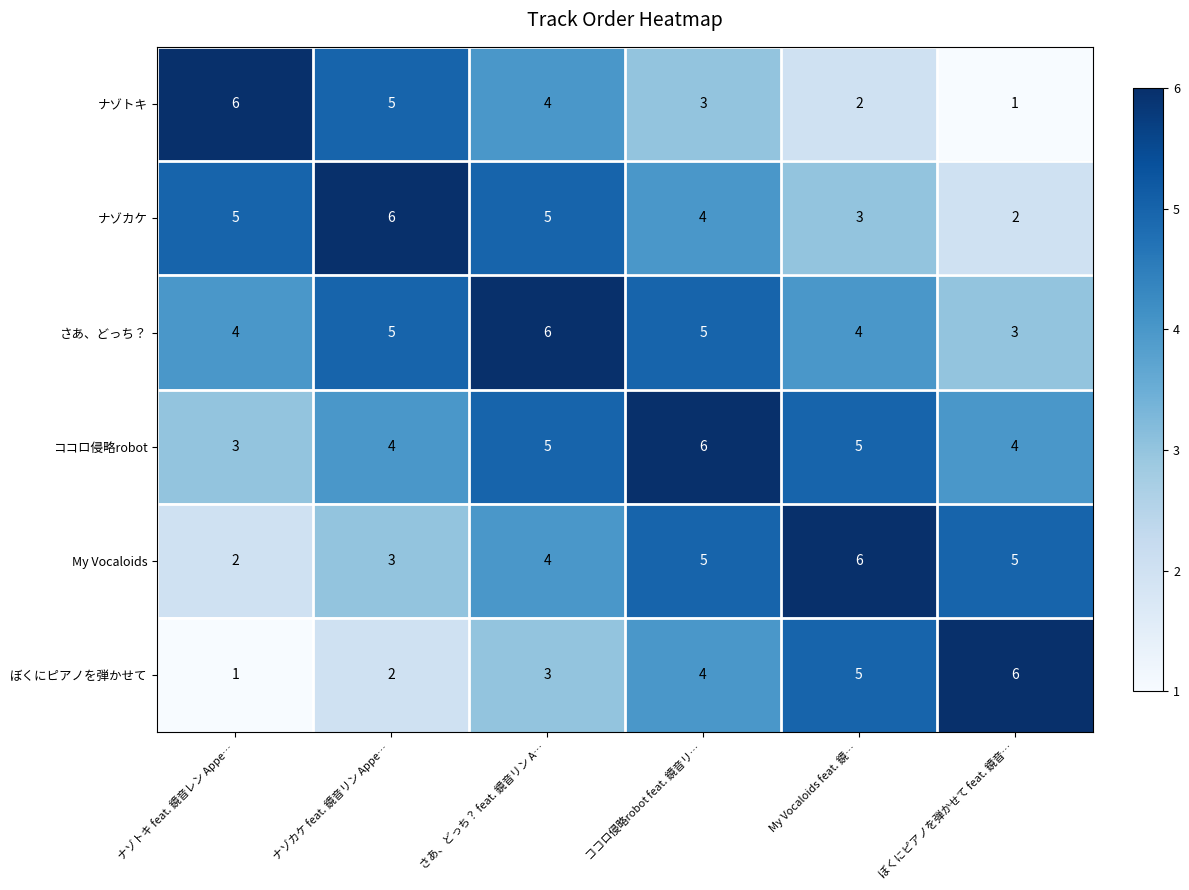

What is the spread (max minus min) of values at ぼくにピアノを弾かせて feat. 鏡音…?

5